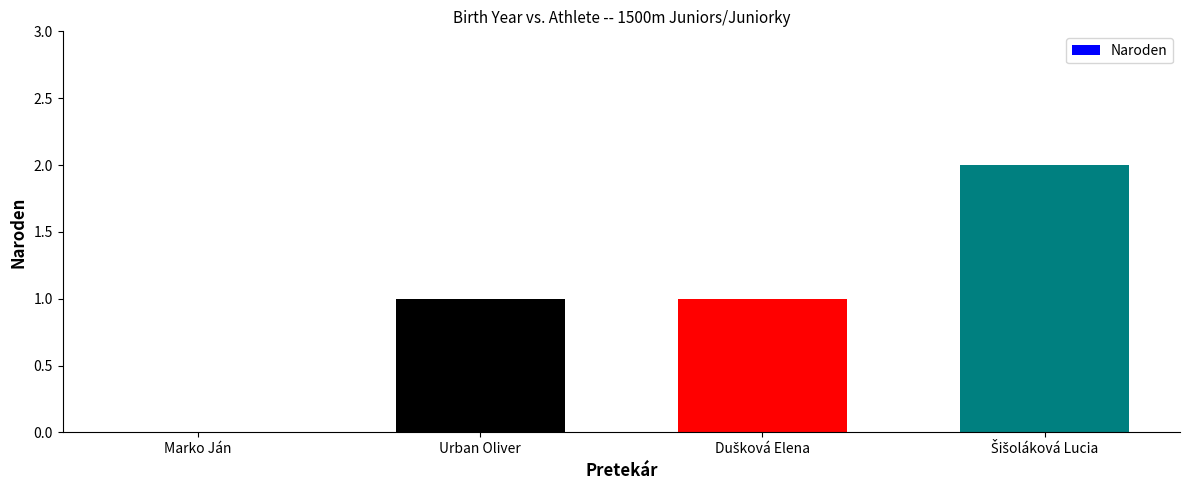

True or false: the data shows 0 at Marko Ján.

True